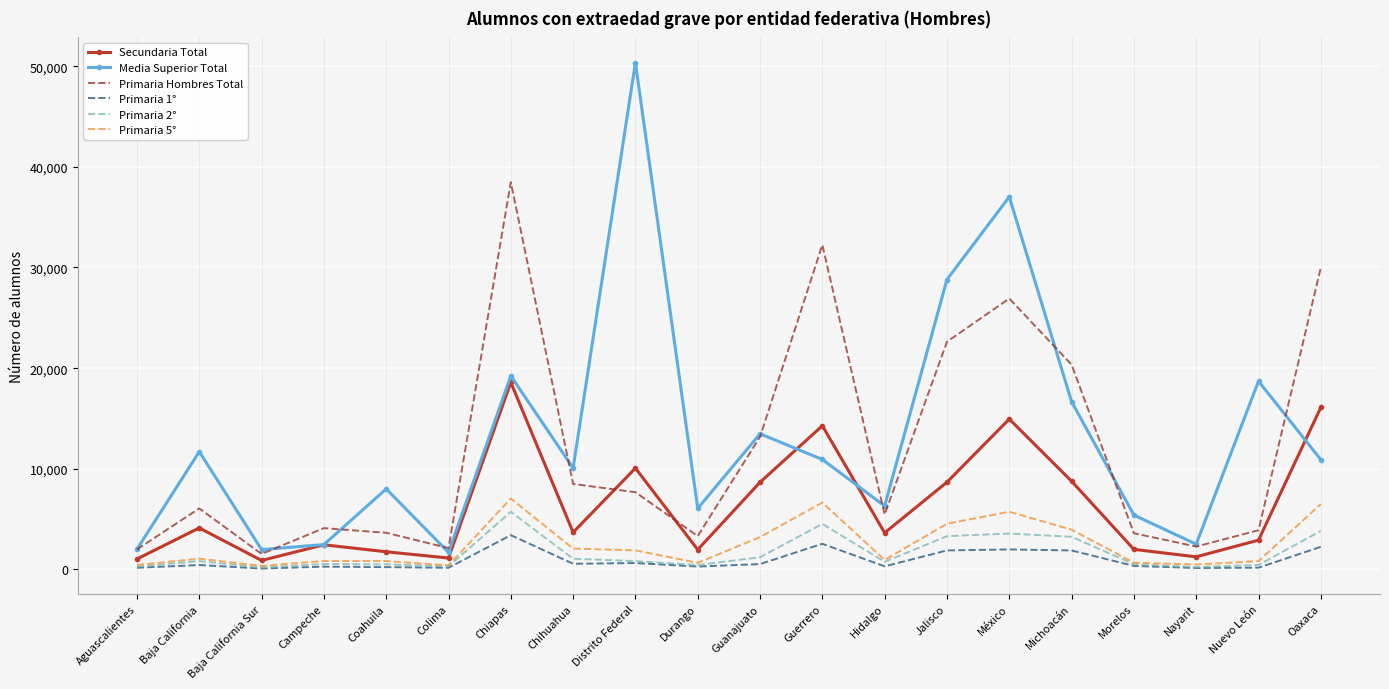

Which series has the largest range (max minus min)?

Media Superior Total